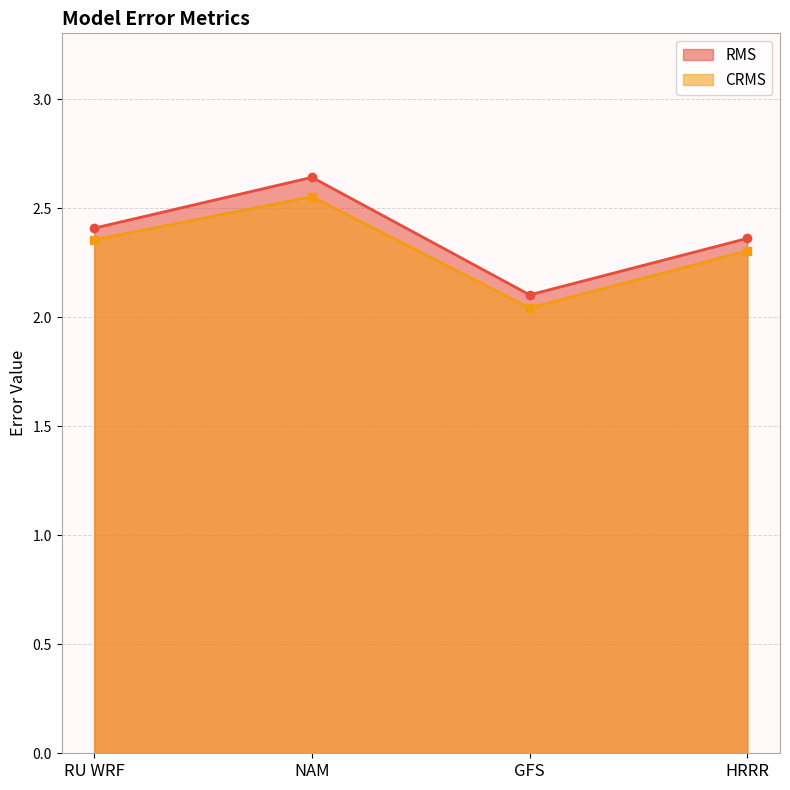

List the series in order of their peak value, highest first.

RMS, CRMS